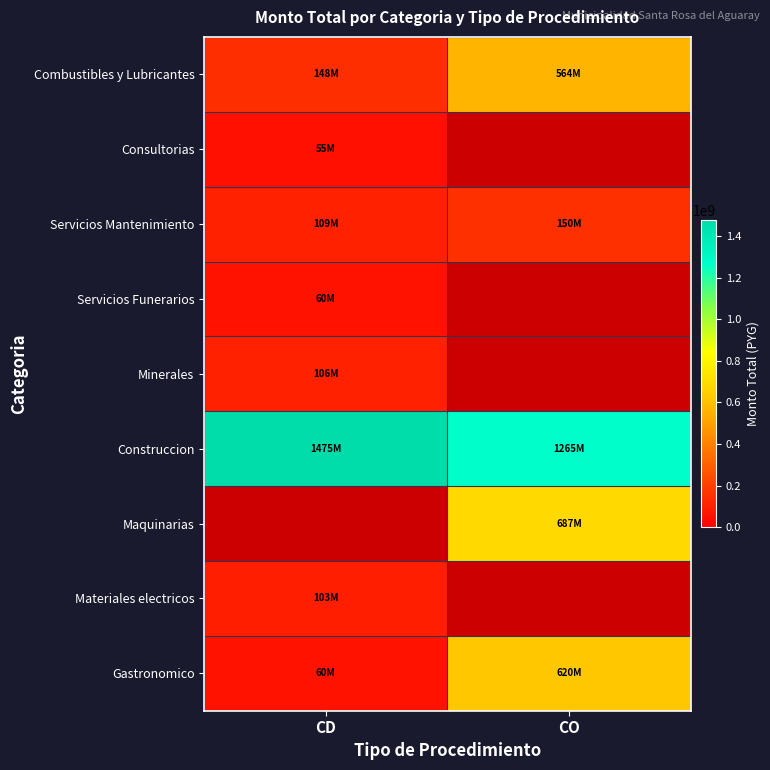

Which category has the lowest value in the Combustibles y Lubricantes series?

CD